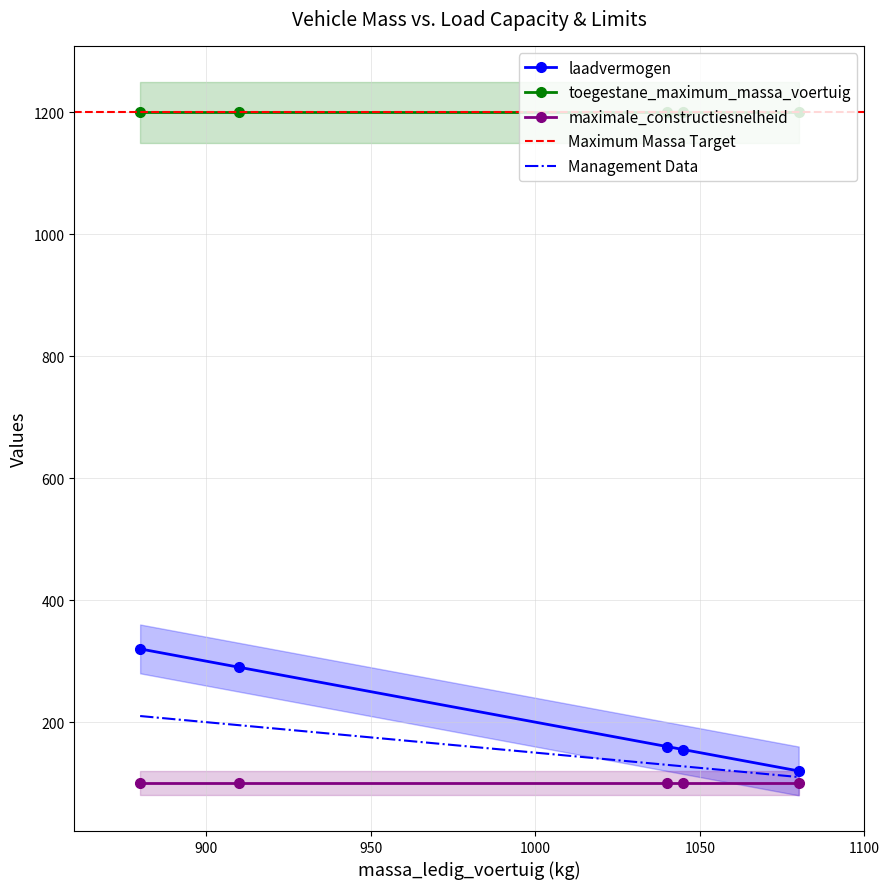

At WB77TD, list the series in order from largest to smallest.

toegestane_maximum_massa_voertuig, laadvermogen, maximale_constructiesnelheid